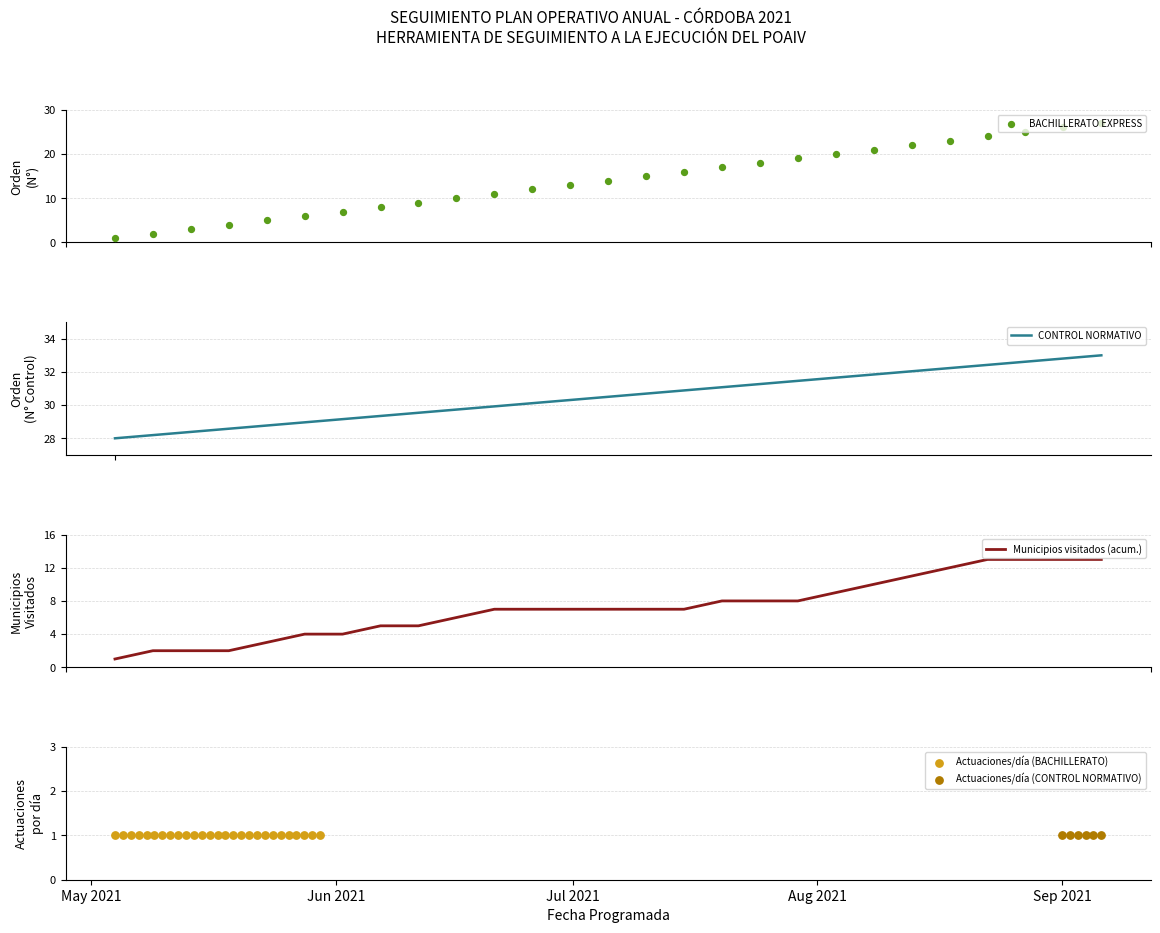

What is the maximum value for Municipios visitados (acum.)?

13